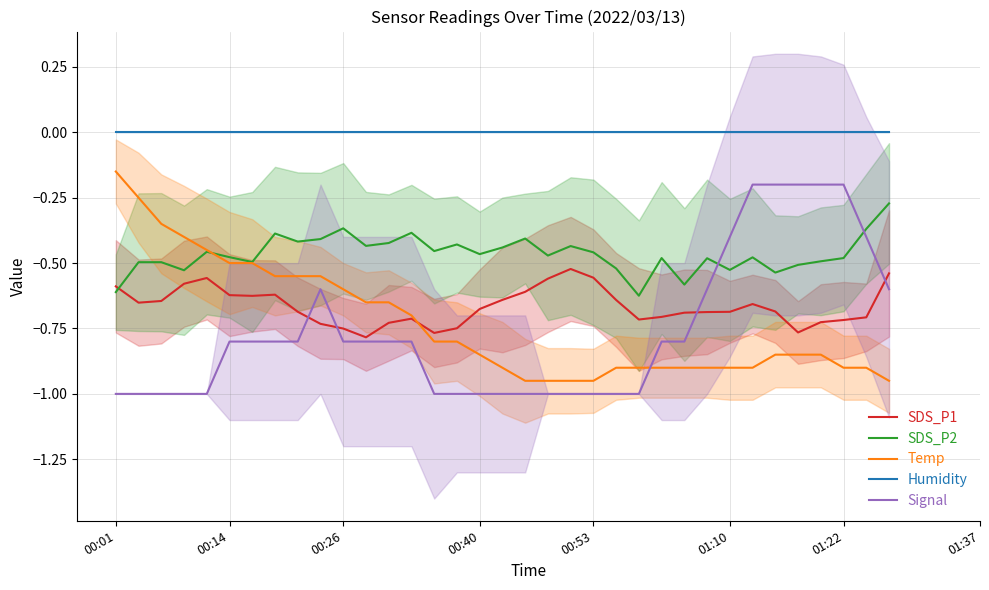

Which label corresponds to the smallest value in the chart?

00:01